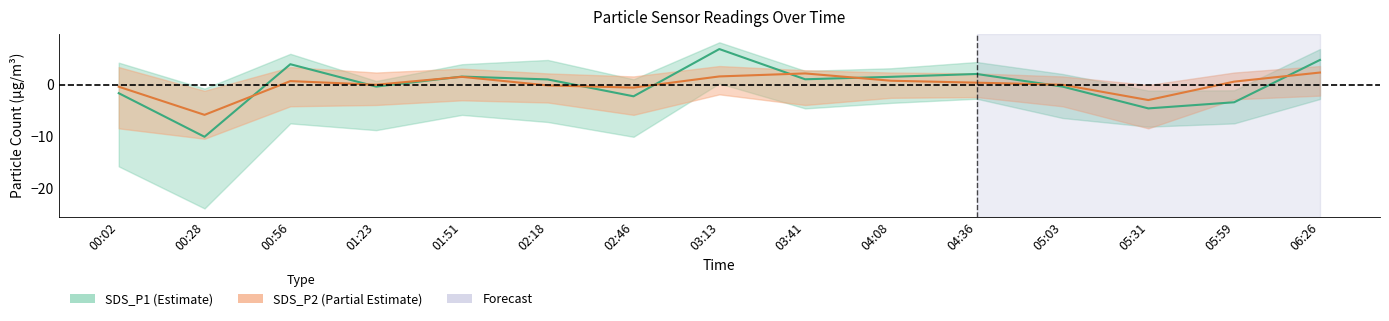

At 05:03, list the series in order from largest to smallest.

SDS_P2, SDS_P1